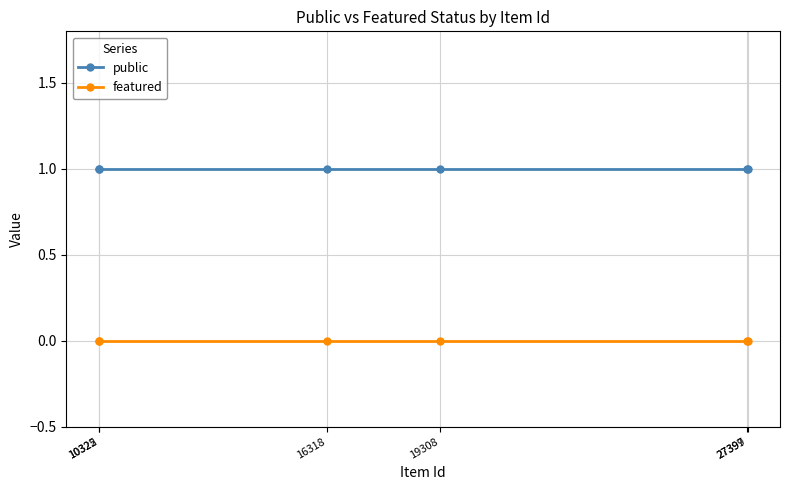

Which series has the largest total across all categories?

public